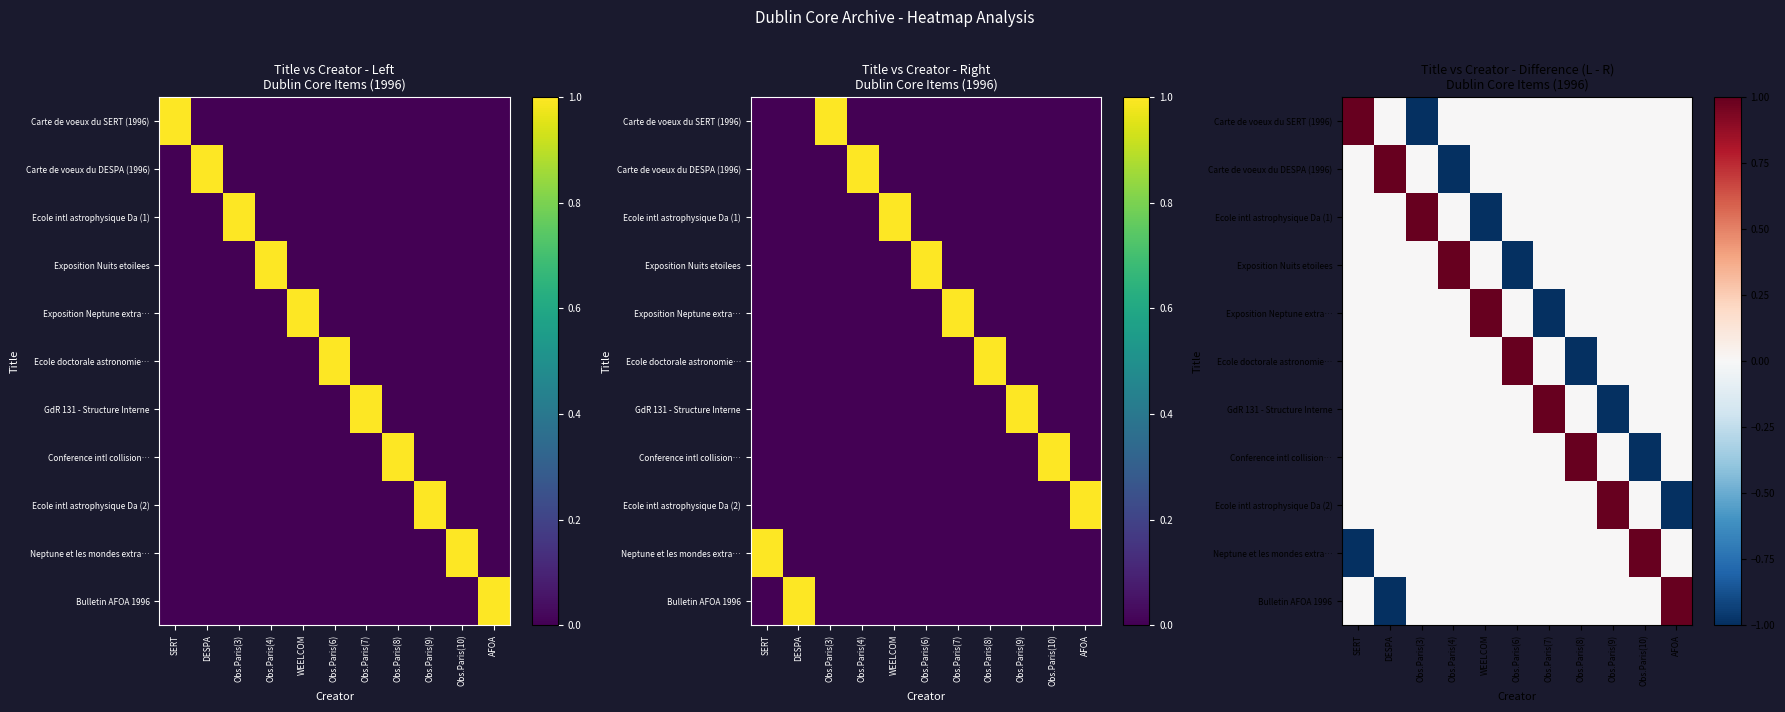

What is the lowest value of the Neptune et les mondes extra… series?

-1